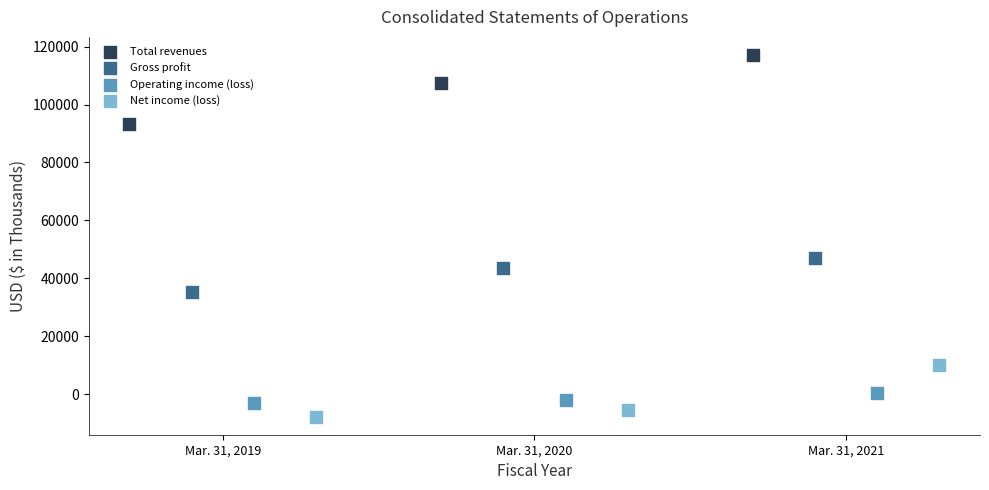

What are all the series names shown in the legend?

Total revenues, Gross profit, Operating income (loss), Net income (loss)